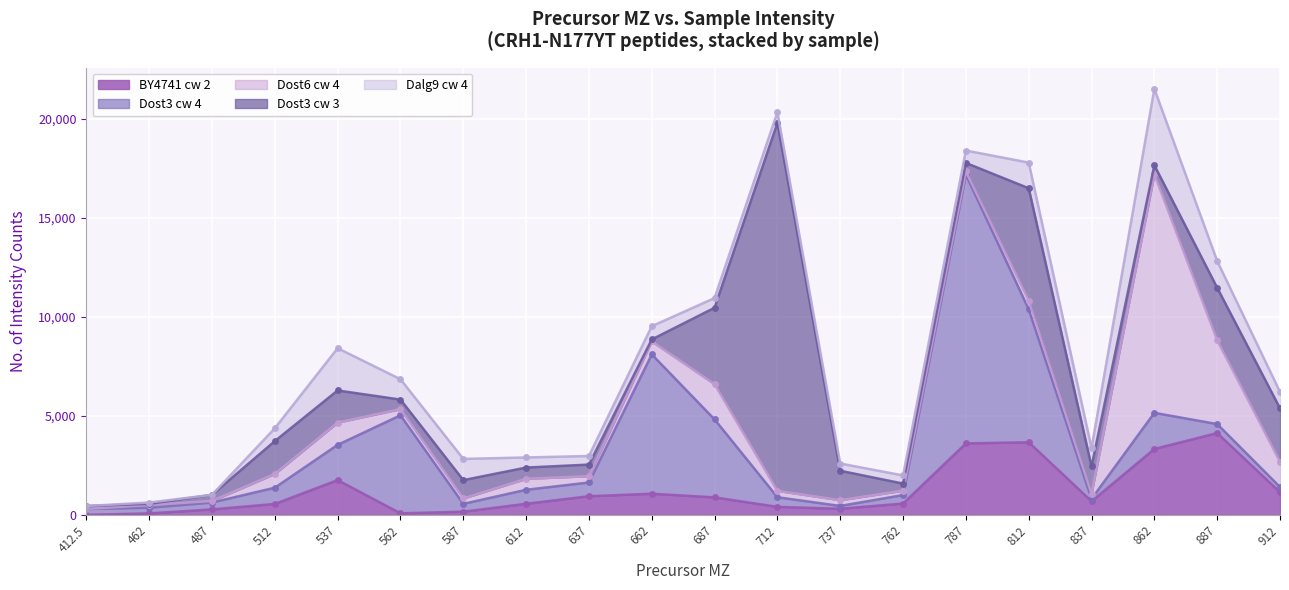

What are all the series names shown in the legend?

BY4741_cw_2, Dost3_cw_4, Dost6_cw_4, Dost3_cw_3, Dalg9_cw_4